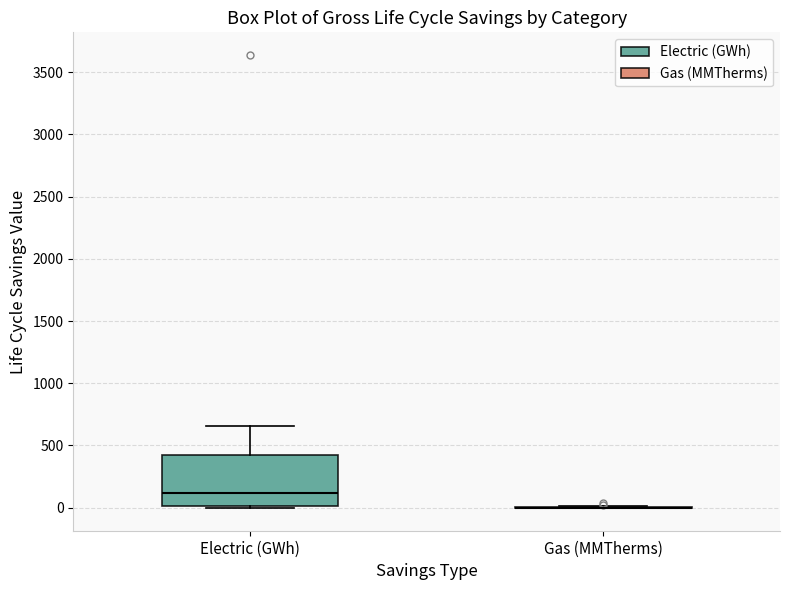

Comparing the boxes themselves (not the whiskers), which one is the tallest?

Electric (GWh)